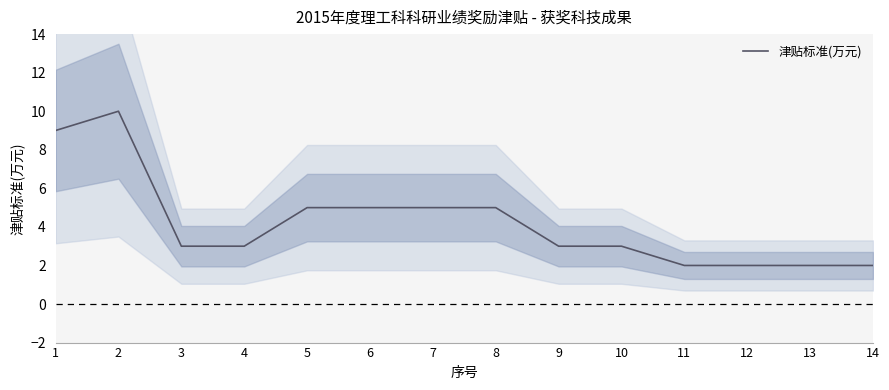

At which label does the data first exceed 3?

1